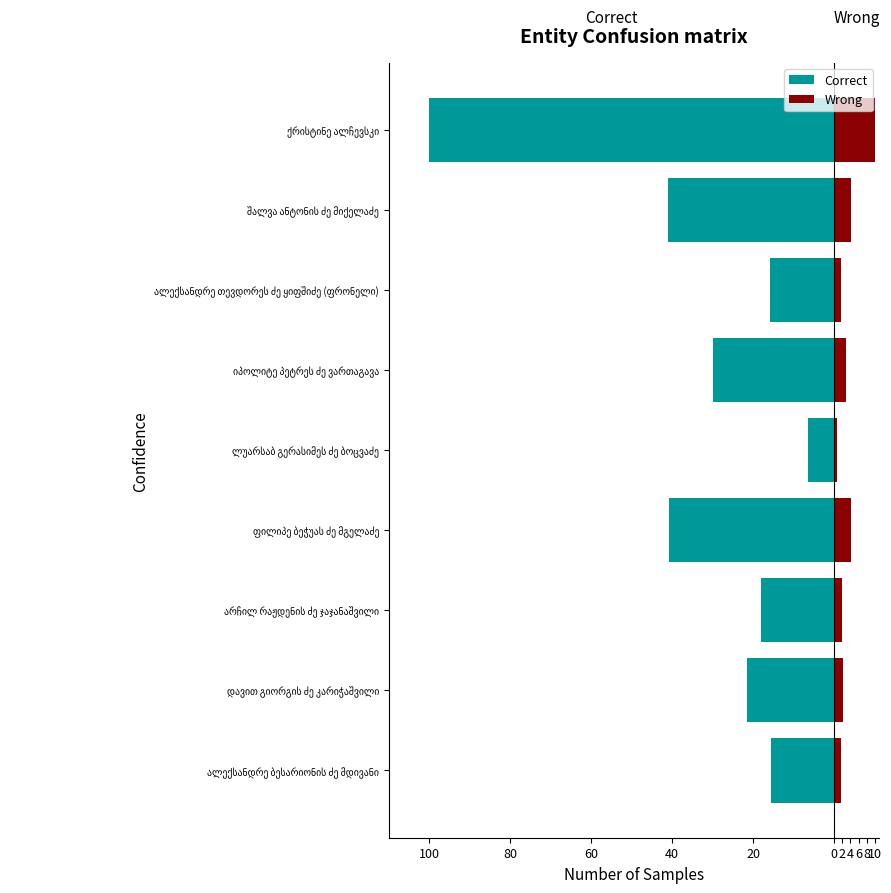

At ლუარსაბ გერასიმეს ძე ბოცვაძე, list the series in order from largest to smallest.

Wrong, Correct